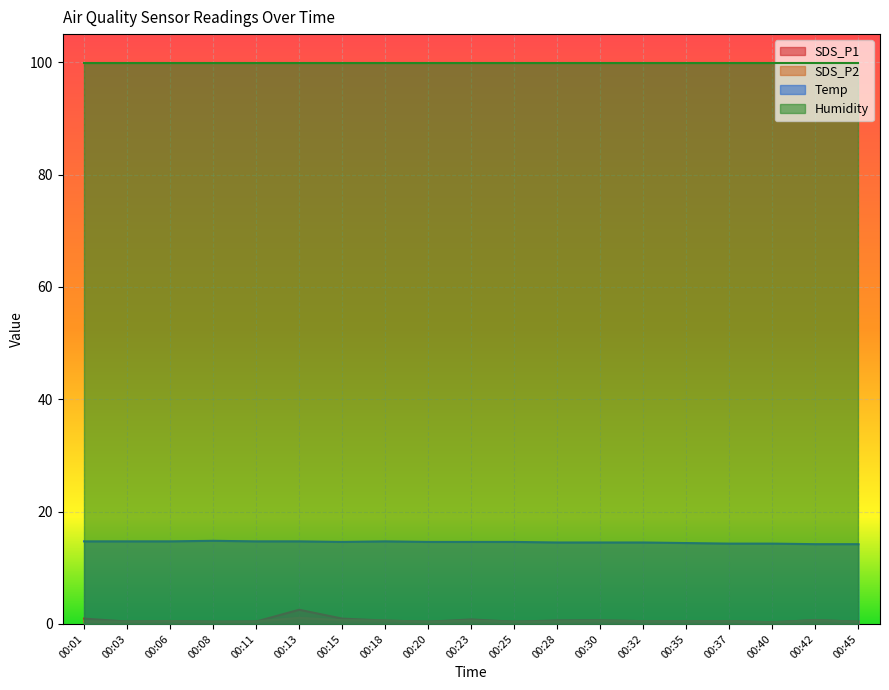

What is the average value of the Temp series?

14.5